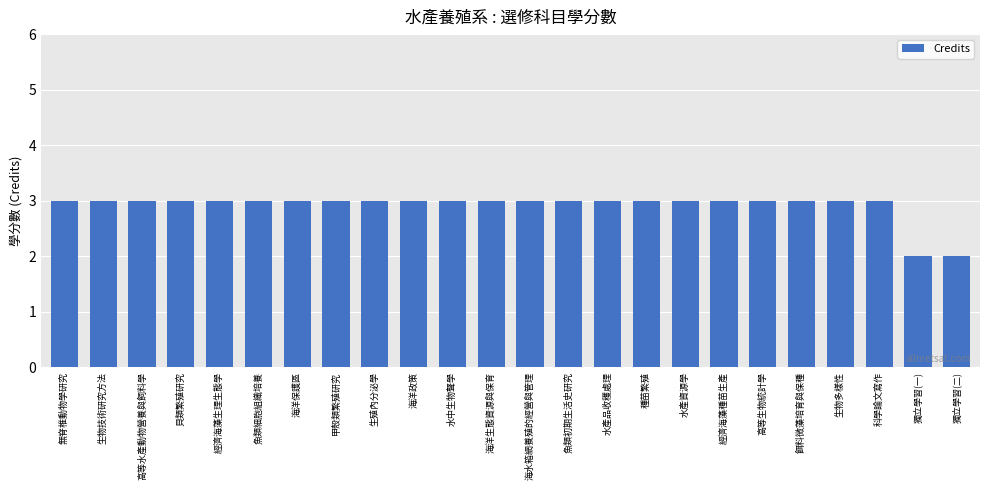

Are the bars grouped side by side (vs. stacked)?

No